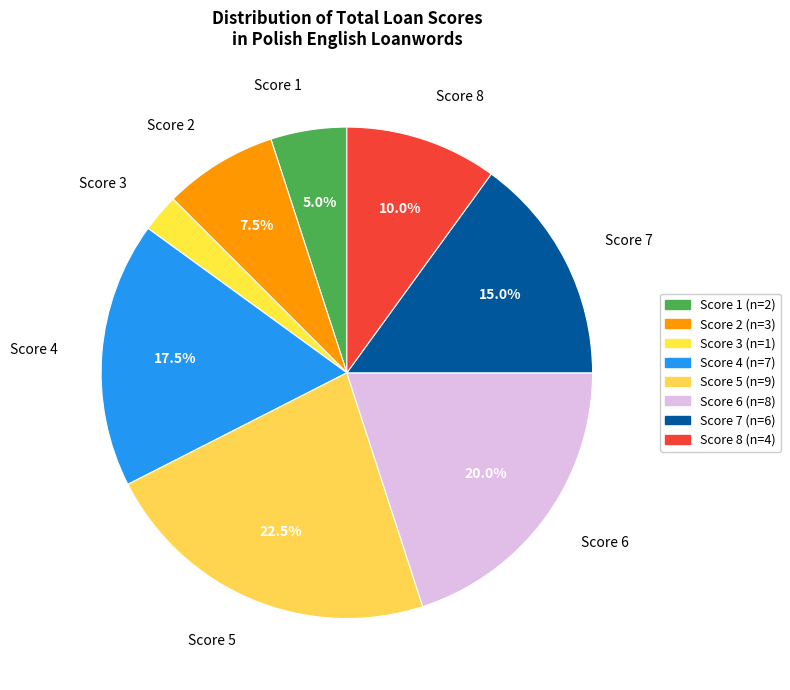

Which has a higher value, Score 4 or Score 5?

Score 5